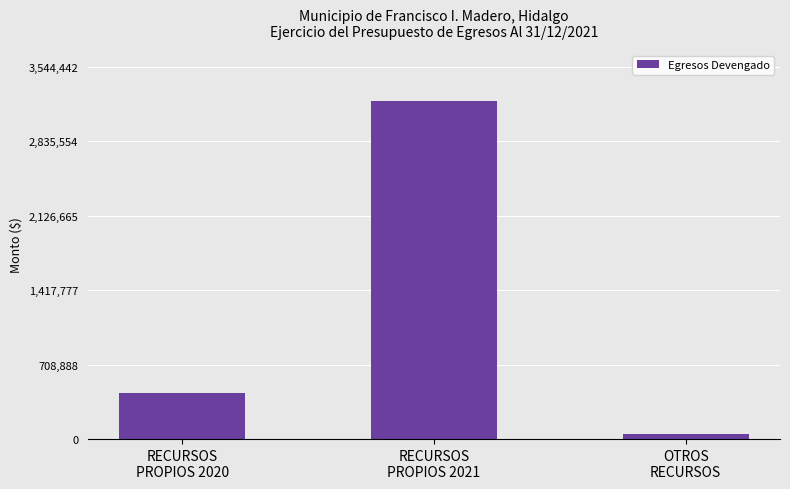

Approximately how many times larger is the value at RECURSOS
PROPIOS 2021 compared to OTROS
RECURSOS?

67.1